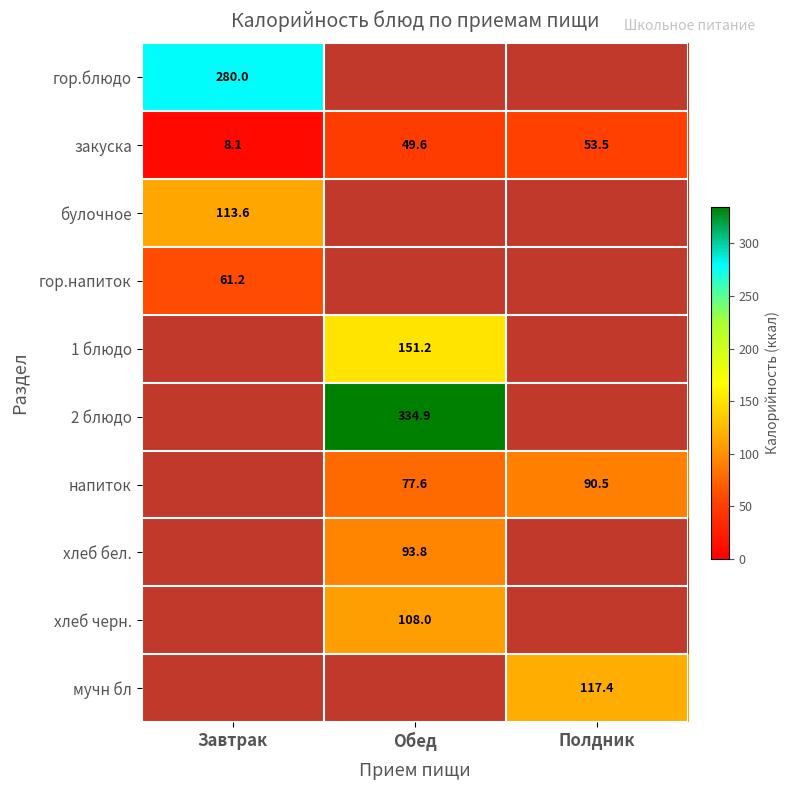

List the labels in order of закуска value, largest first.

Полдник, Обед, Завтрак